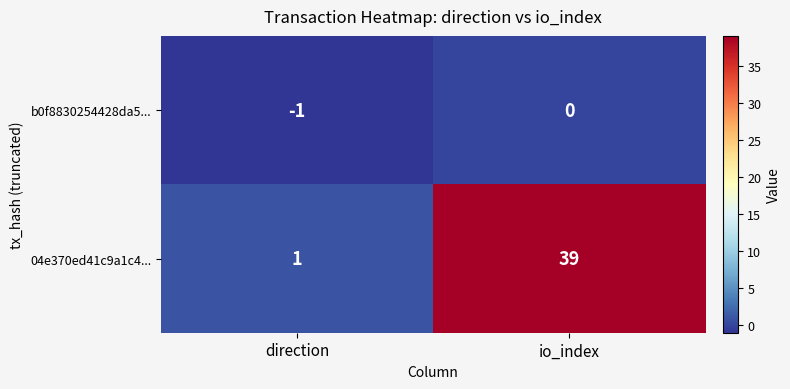

What is the average value of the 04e370ed41c9a1c4... series?

20